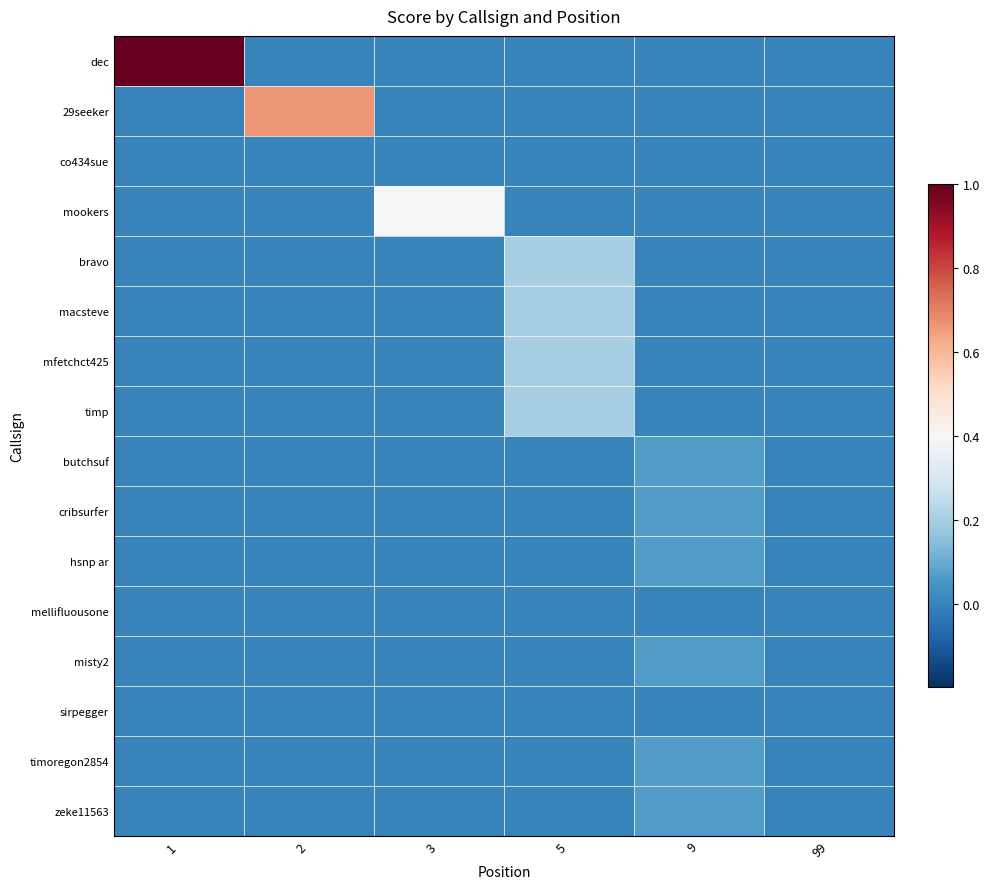

Reading left to right, extract all data points from this chart.

dec: 1=1.0	2=0.0	3=0.0	5=0.0	9=0.0	99=0.0
29seeker: 1=0.0	2=0.7	3=0.0	5=0.0	9=0.0	99=0.0
co434sue: 1=0.0	2=0.0	3=0.0	5=0.0	9=0.0	99=0.0
mookers: 1=0.0	2=0.0	3=0.4	5=0.0	9=0.0	99=0.0
bravo: 1=0.0	2=0.0	3=0.0	5=0.2	9=0.0	99=0.0
macsteve: 1=0.0	2=0.0	3=0.0	5=0.2	9=0.0	99=0.0
mfetchct425: 1=0.0	2=0.0	3=0.0	5=0.2	9=0.0	99=0.0
timp: 1=0.0	2=0.0	3=0.0	5=0.2	9=0.0	99=0.0
butchsuf: 1=0.0	2=0.0	3=0.0	5=0.0	9=0.1	99=0.0
cribsurfer: 1=0.0	2=0.0	3=0.0	5=0.0	9=0.1	99=0.0
hsnp ar: 1=0.0	2=0.0	3=0.0	5=0.0	9=0.1	99=0.0
mellifluousone: 1=0.0	2=0.0	3=0.0	5=0.0	9=0.0	99=0.0
misty2: 1=0.0	2=0.0	3=0.0	5=0.0	9=0.1	99=0.0
sirpegger: 1=0.0	2=0.0	3=0.0	5=0.0	9=0.0	99=0.0
timoregon2854: 1=0.0	2=0.0	3=0.0	5=0.0	9=0.1	99=0.0
zeke11563: 1=0.0	2=0.0	3=0.0	5=0.0	9=0.1	99=0.0